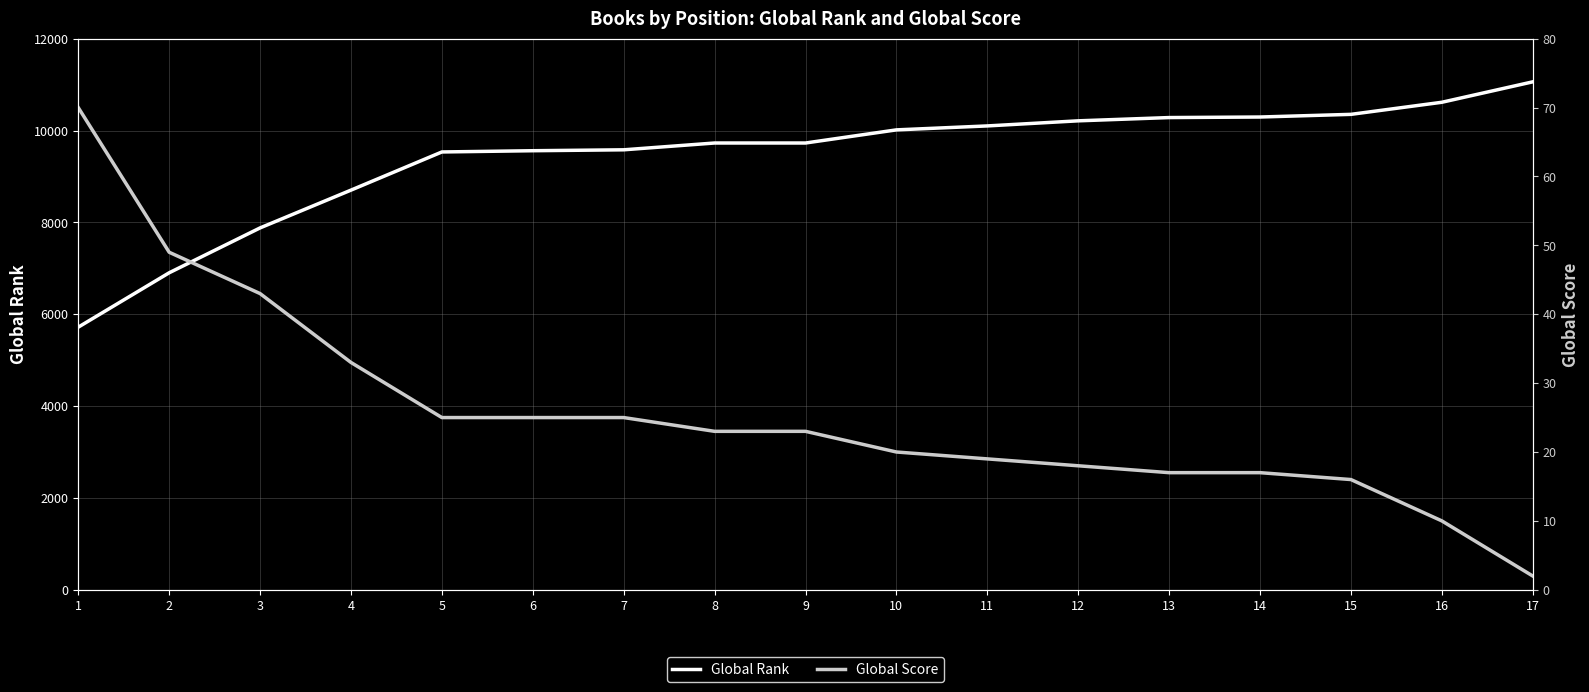

Does the chart display data point markers on the line(s)?

No